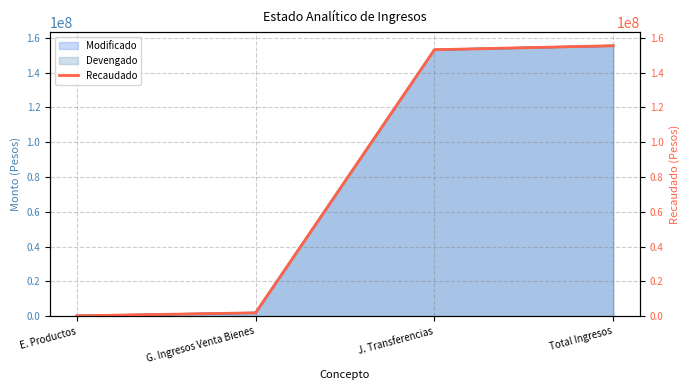

Reading right to left, what are all the values shown in this chart?

155411154.2	153136940.6	1998393.7	275819.9